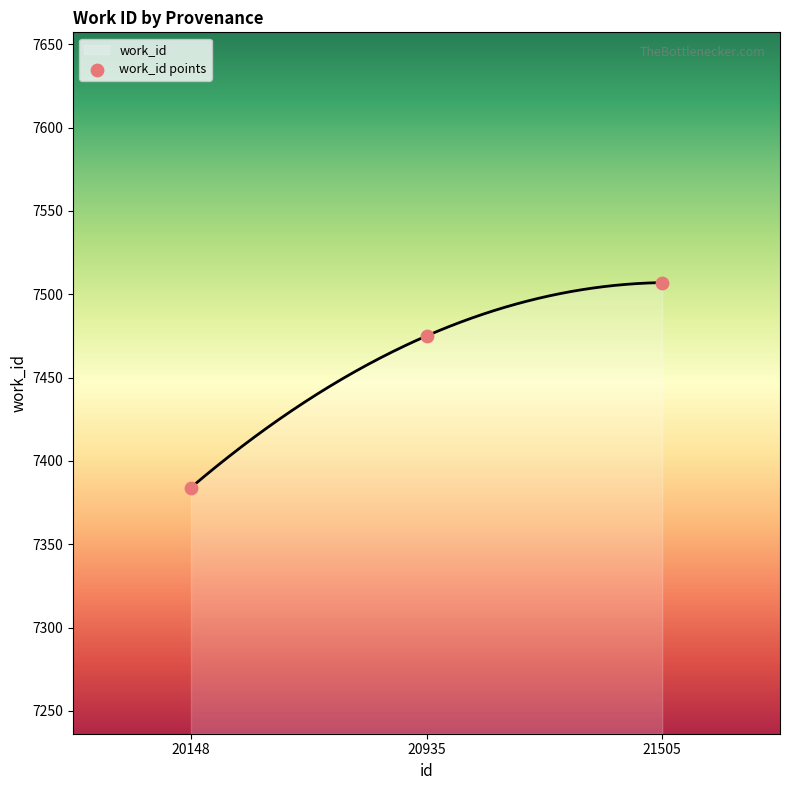

What is the ratio of the value at 20148 to the value at 21505?

1.0